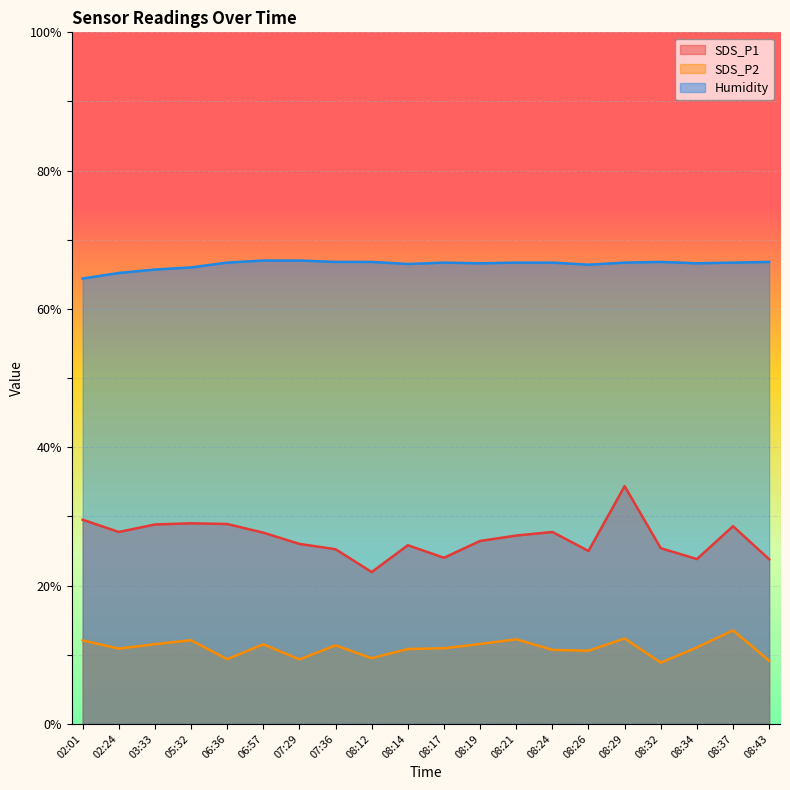

What are all the series names shown in the legend?

SDS_P1, SDS_P2, Humidity